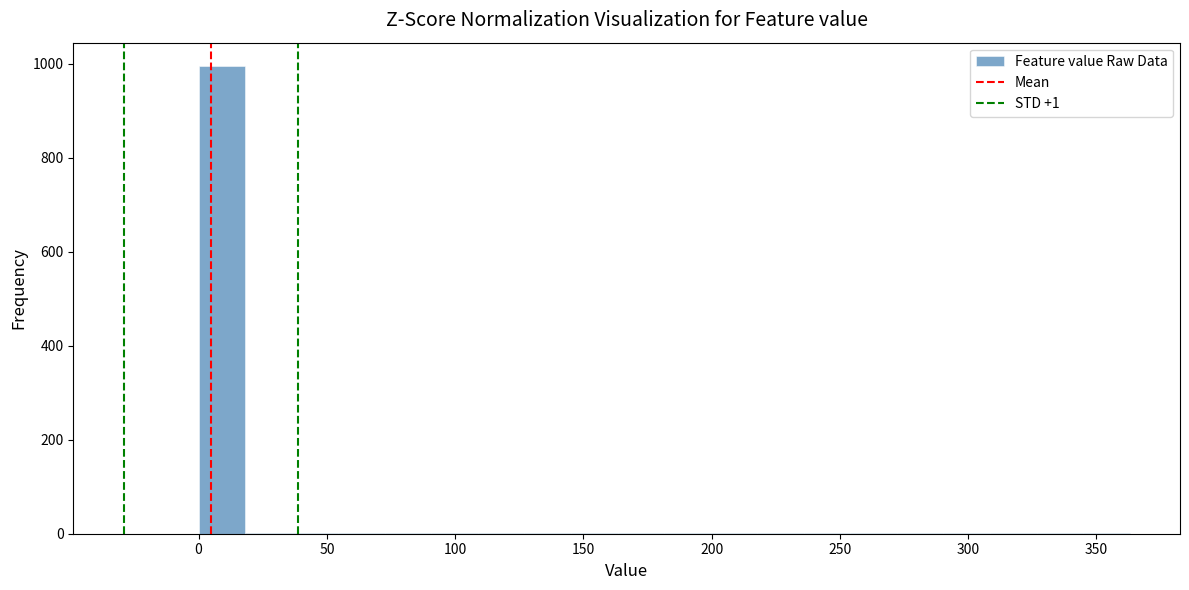

Read against the x-axis, roughly where is the centre of the tallest bar?

10